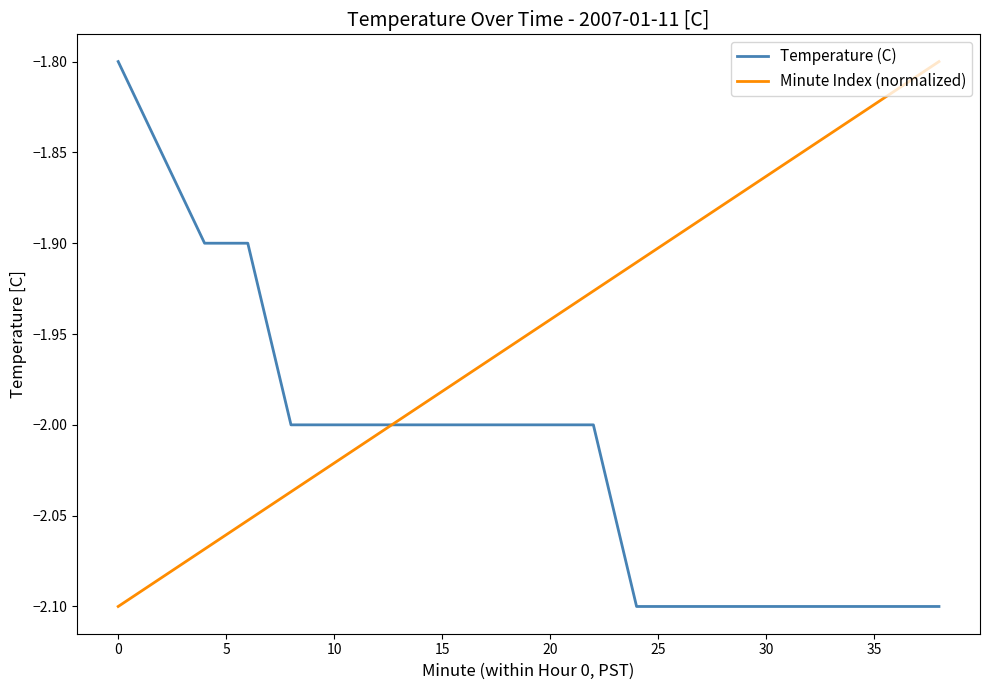

What is the difference between the maximum and second lowest values in the Minute Index (normalized) series?

0.3